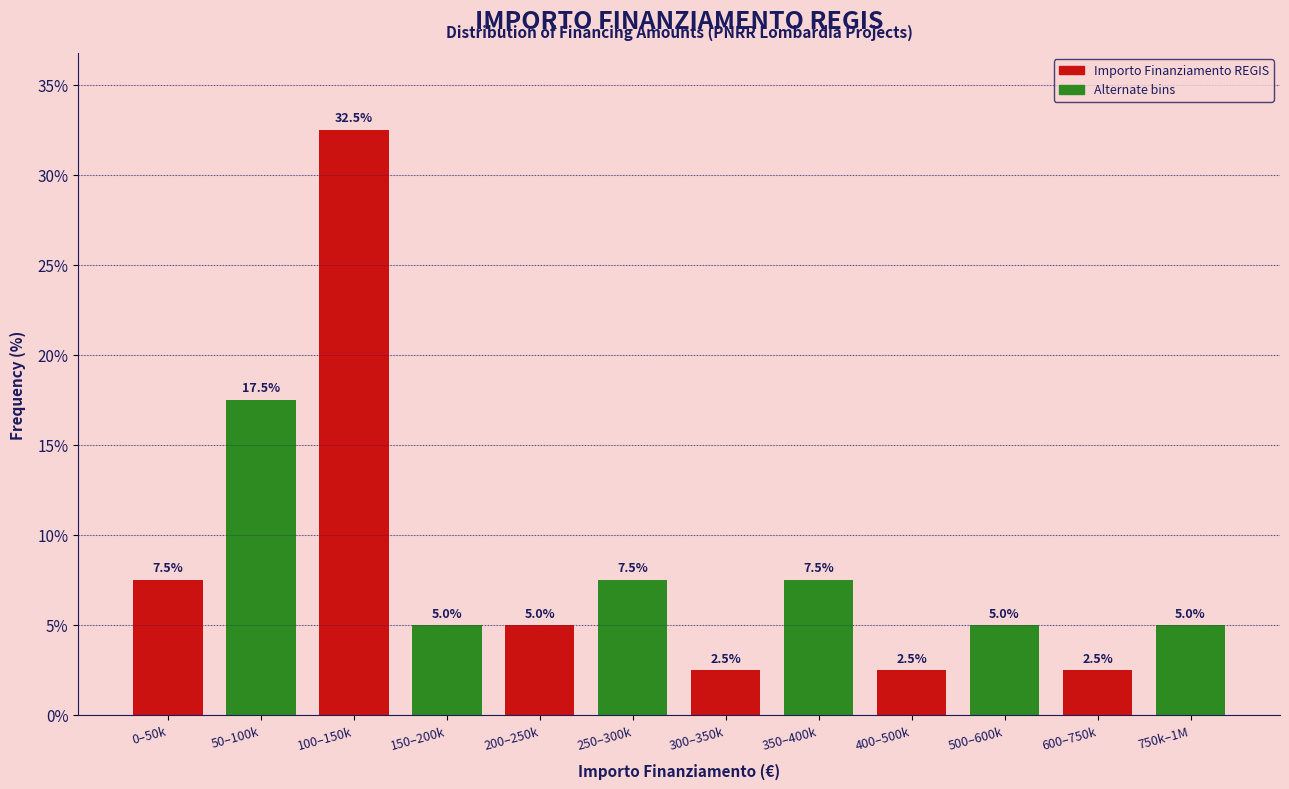

Reading left to right, what are all the values shown in this chart?

7.5	17.5	32.5	5.0	5.0	7.5	2.5	7.5	2.5	5.0	2.5	5.0